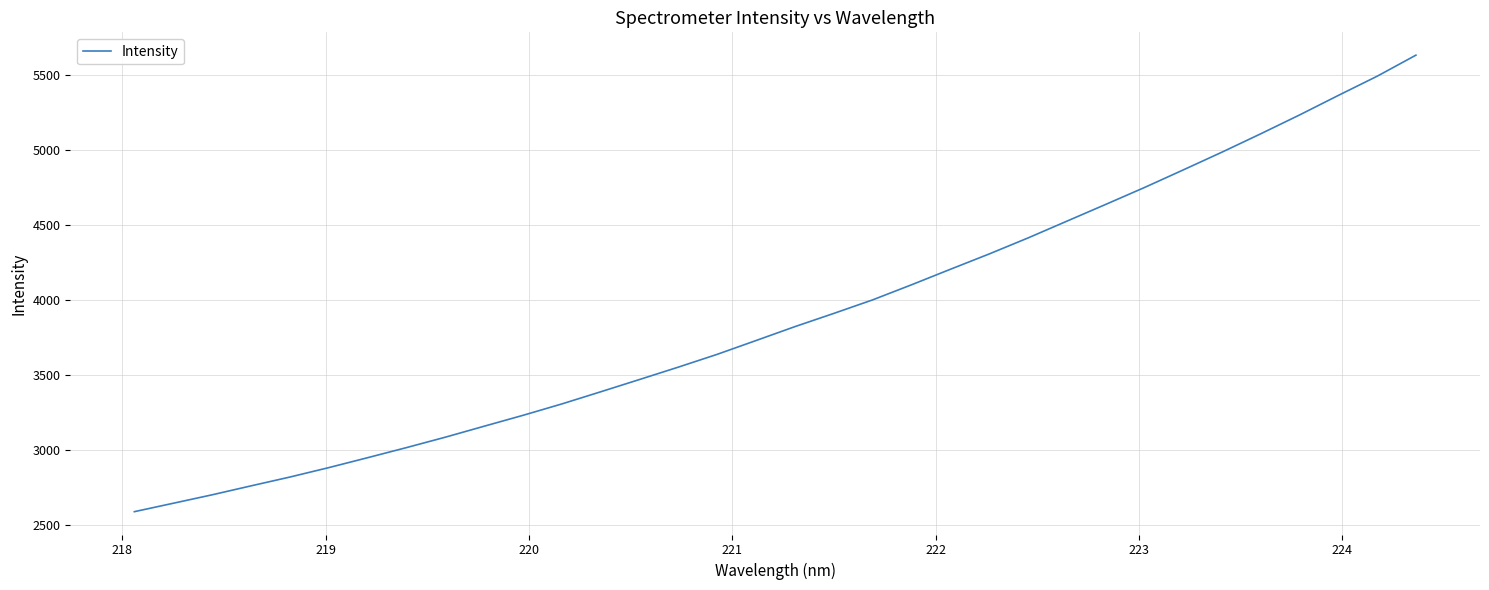

What is the maximum value shown in the chart?

5632.0